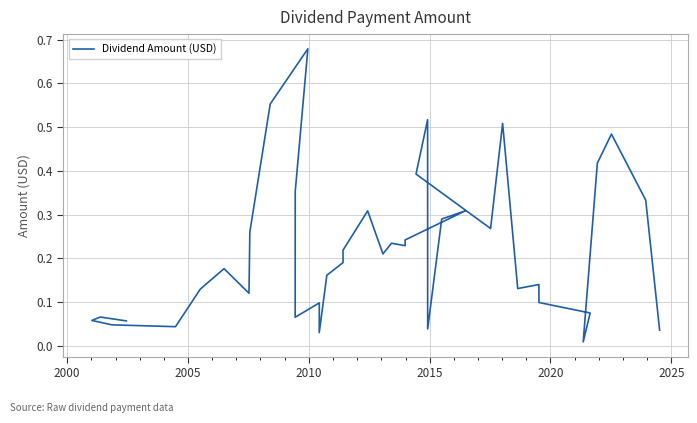

The value at 31 is 0.2. True or false?

False